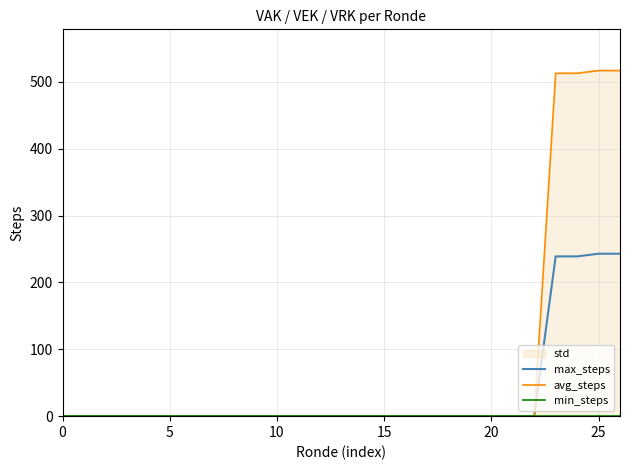

Is the value of avg_steps at 24 greater than the value of max_steps at 22?

Yes